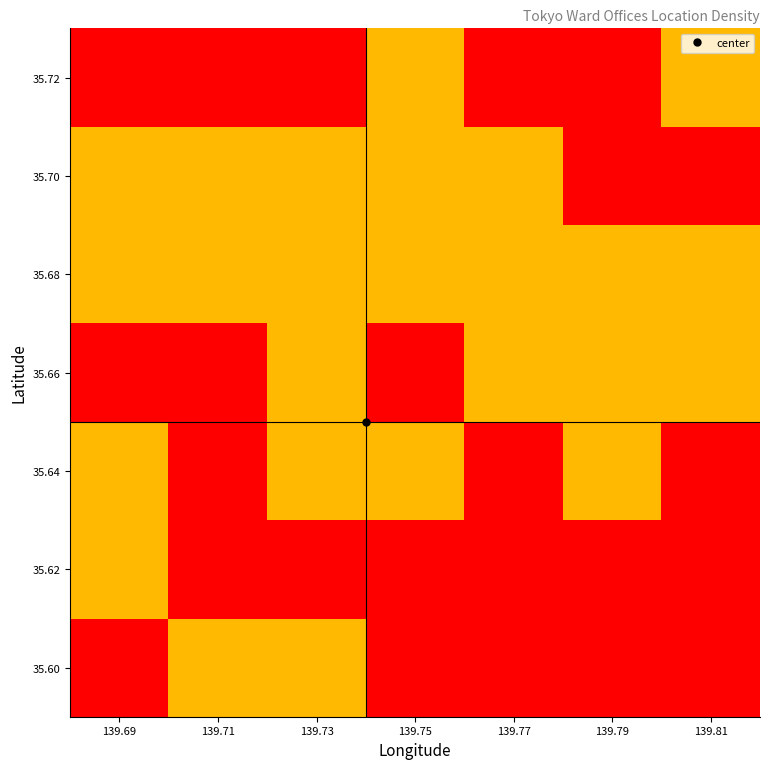

What is the difference between the highest and lowest values at 139.69?

66.7